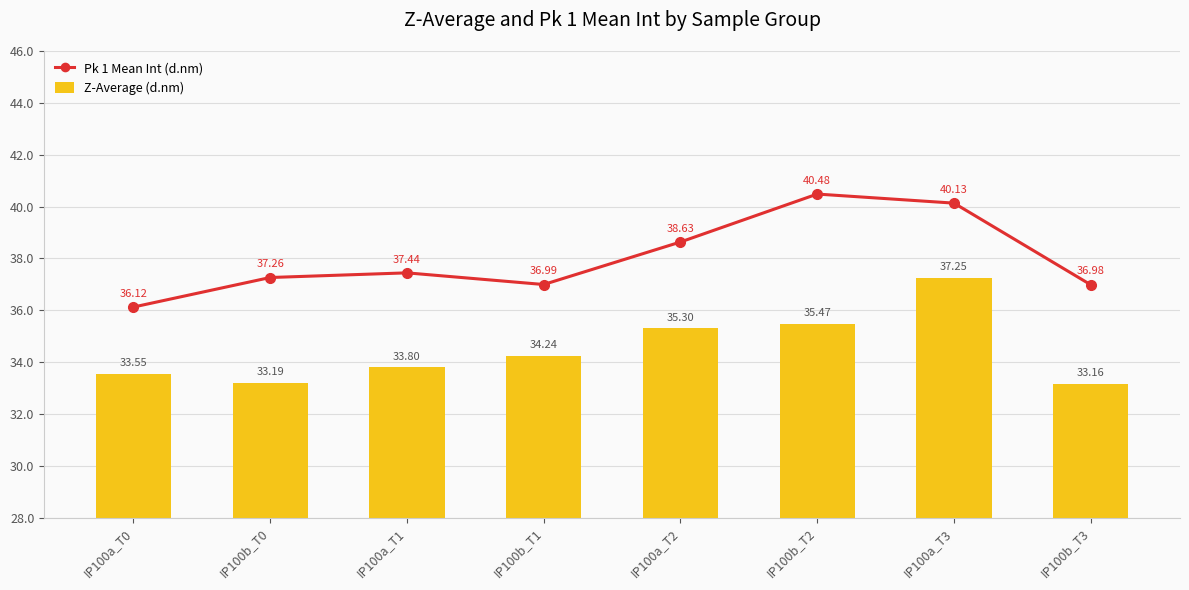

Is the value of Pk 1 Mean Int (d.nm) at IP100a_T0 greater than the value of Z-Average (d.nm) at IP100a_T1?

Yes